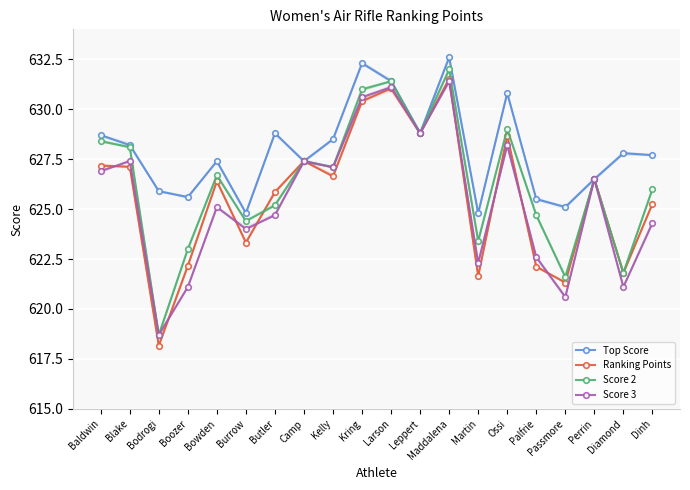

True or false: Score 2 and Ranking Points intersect in this chart.

True